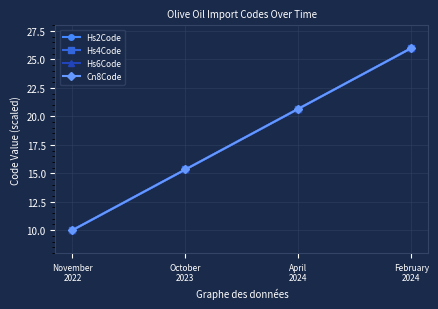

At how many categories does at least one series exceed 15?

3